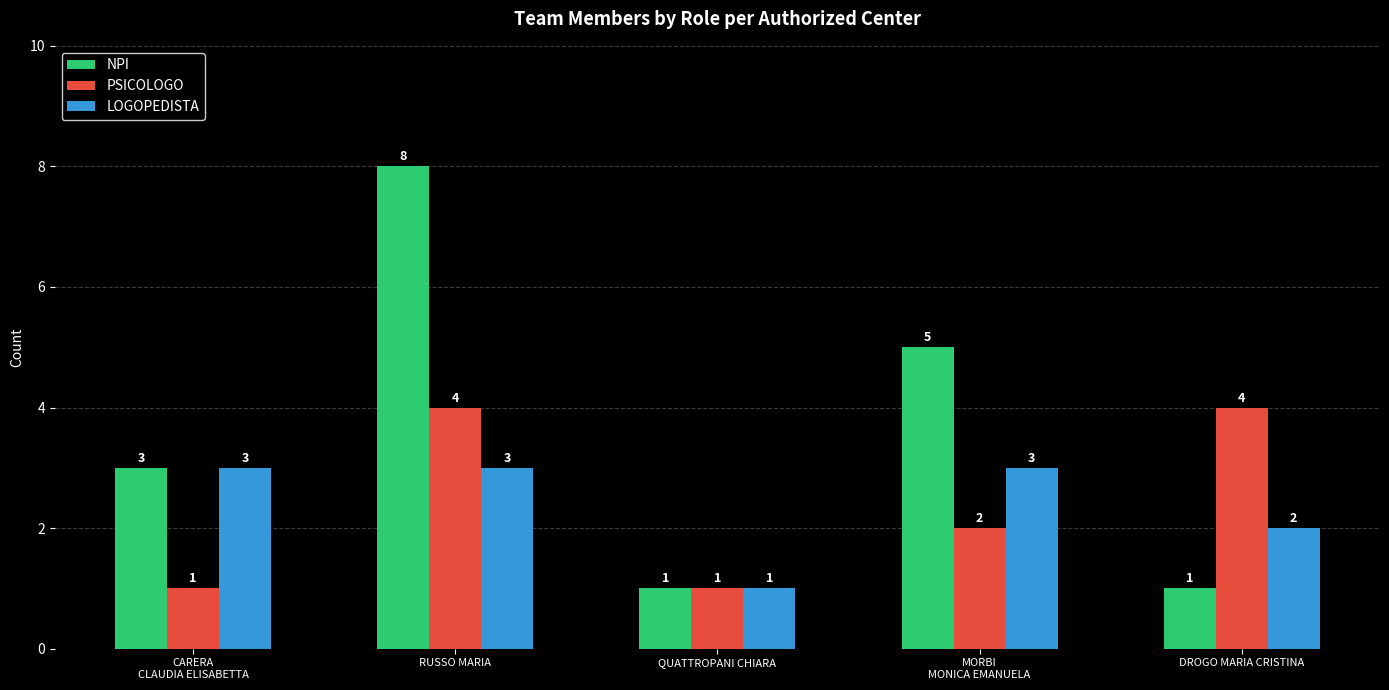

Is the value of NPI at QUATTROPANI CHIARA greater than the value of PSICOLOGO at RUSSO MARIA?

No